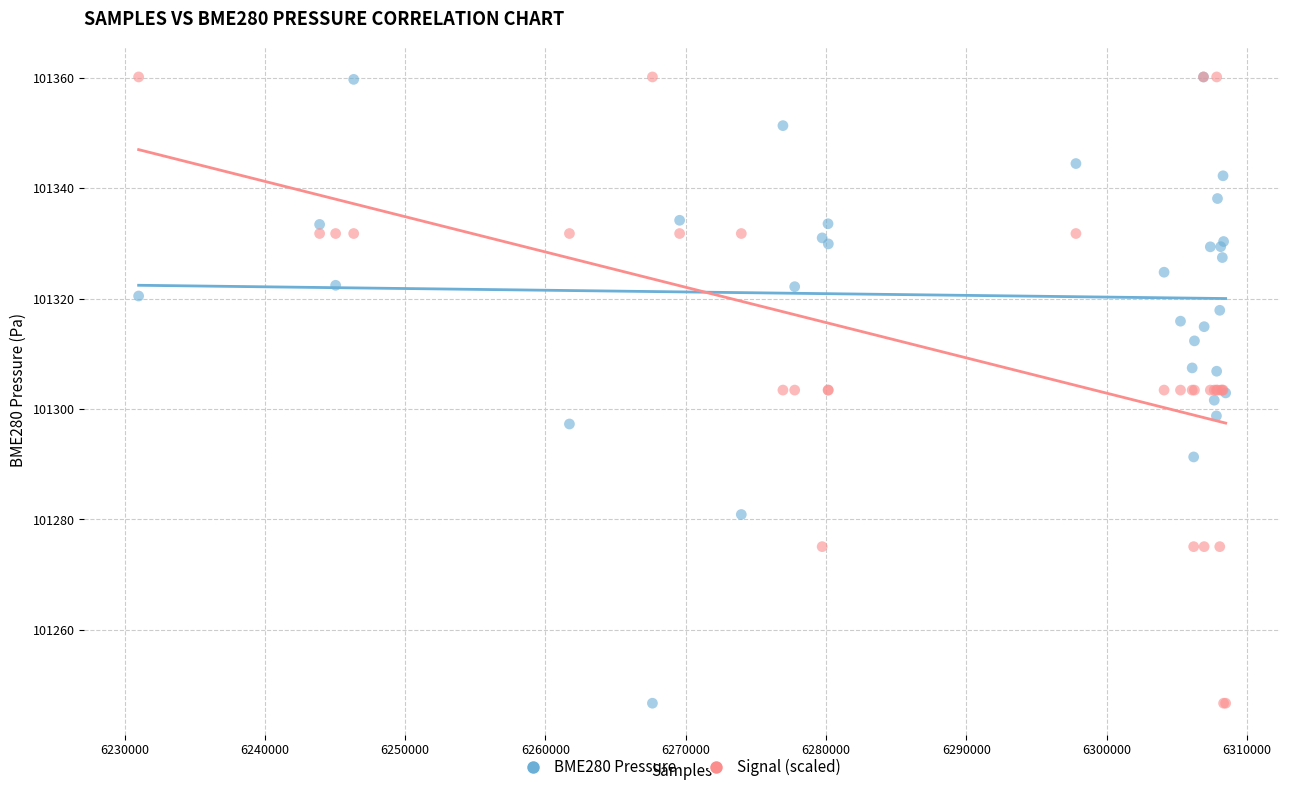

What are all the series names shown in the legend?

BME280 Pressure, Signal (scaled)